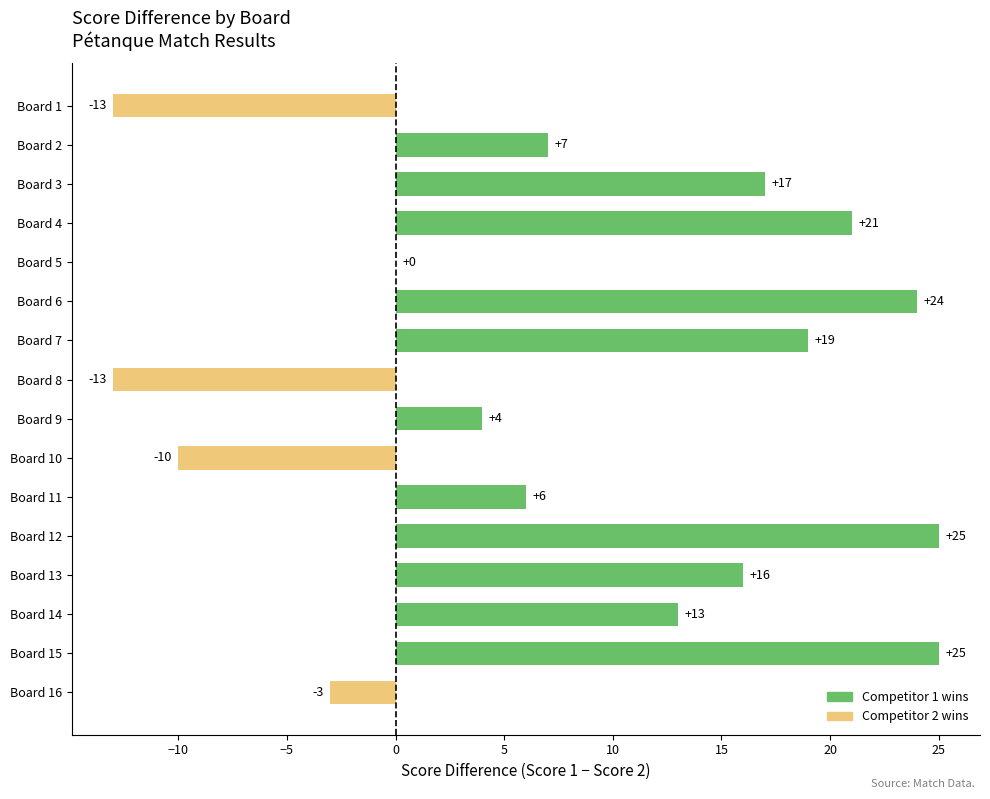

How many data points does each series have?

16